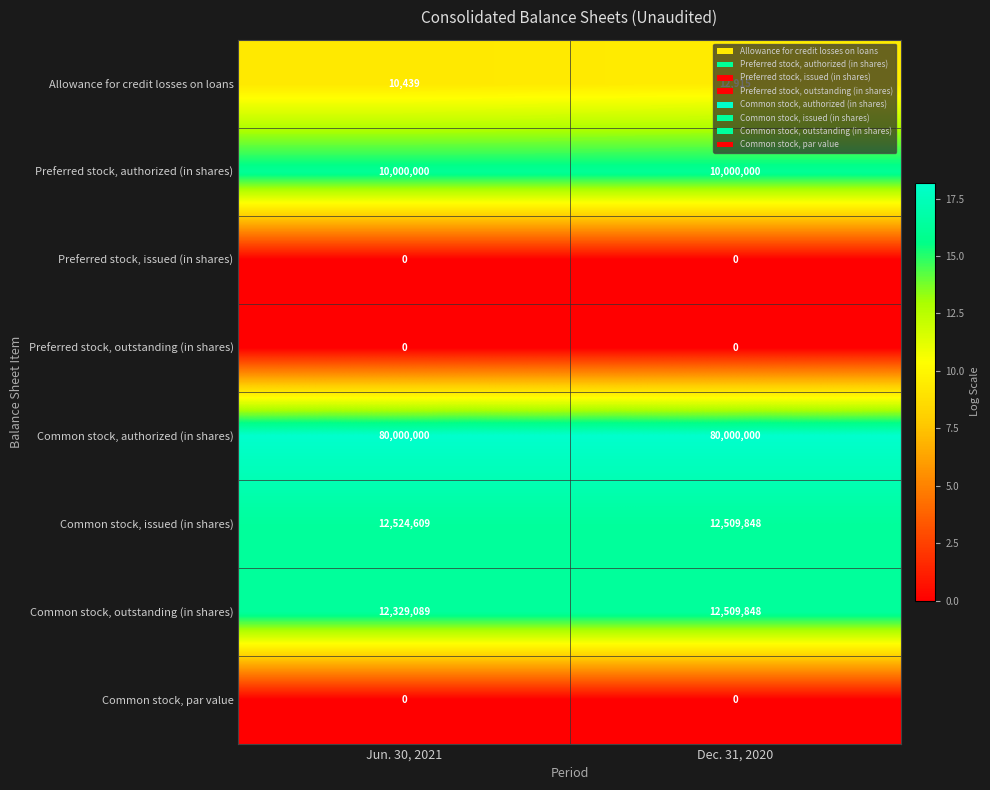

The value of Preferred stock, issued (in shares) at Jun. 30, 2021 is 0. True or false?

True